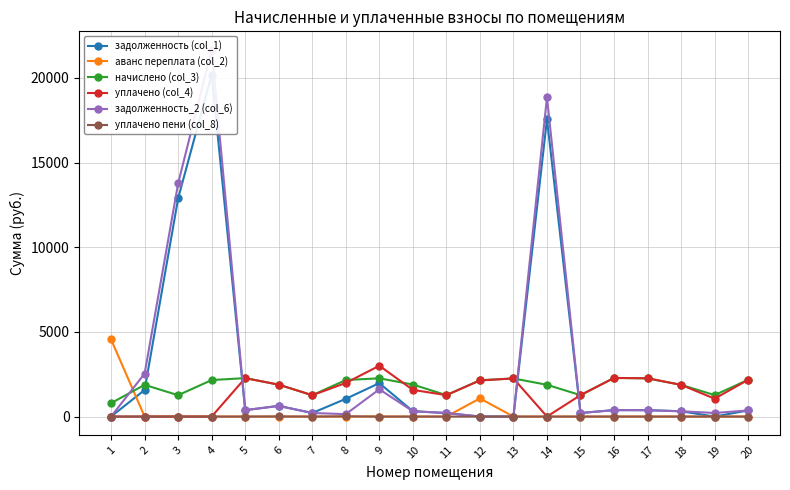

At which category is the sum across all series the highest?

4